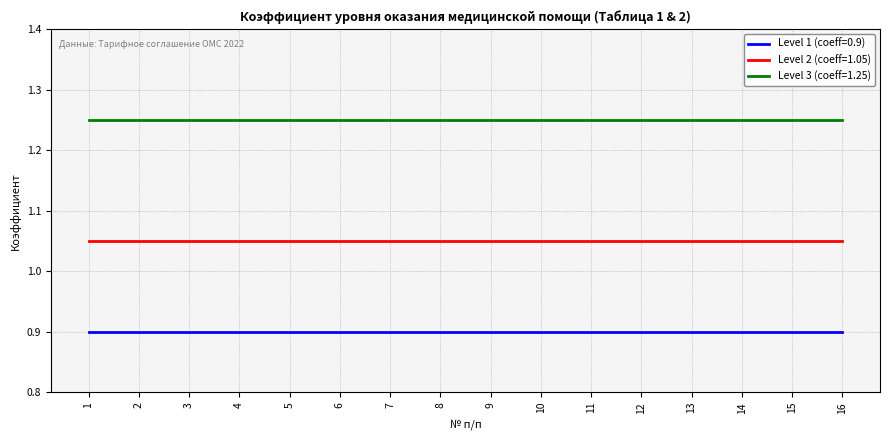

True or false: Level 2 (coeff=1.05) and Level 3 (coeff=1.25) intersect in this chart.

False